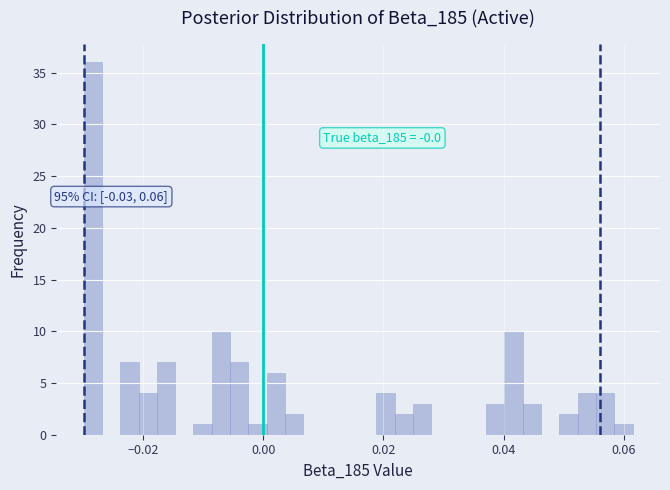

Read against the x-axis, roughly where is the centre of the tallest bar?

-0.028